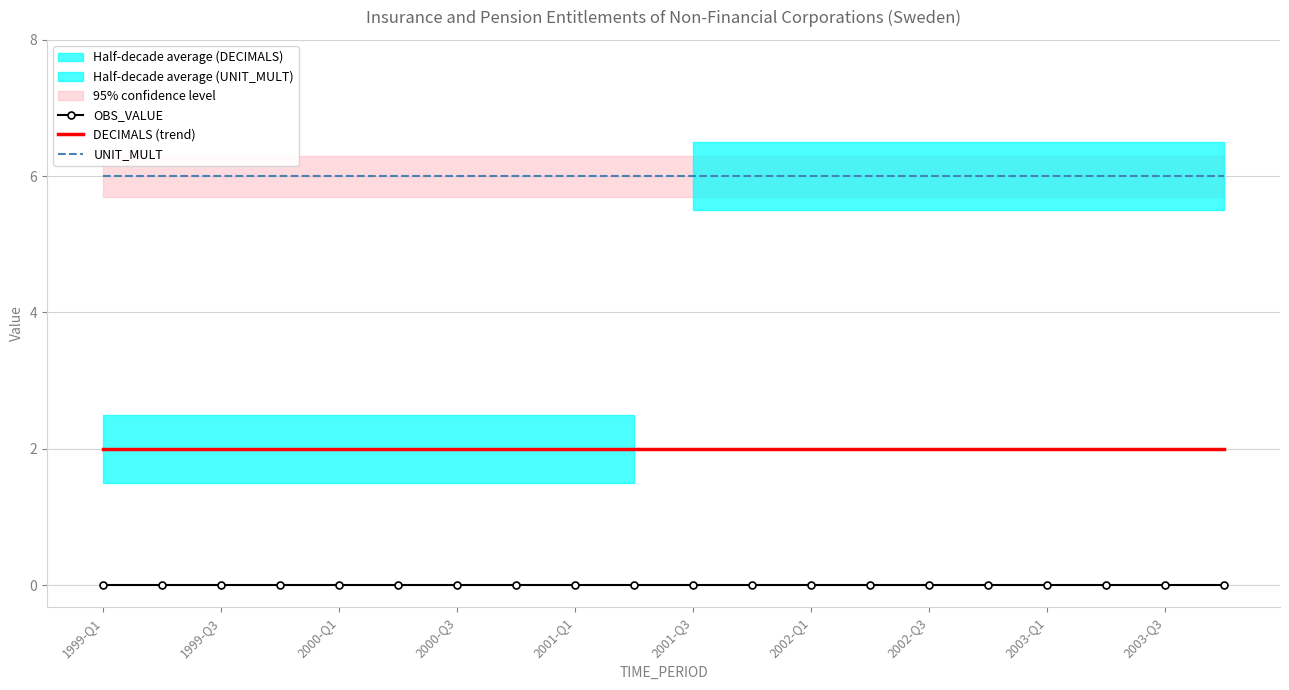

Reading right to left, extract all data points from this chart.

OBS_VALUE: 0	0	0	0	0	0	0	0	0	0	0	0	0	0	0	0	0	0	0	0
DECIMALS (trend): 2	2	2	2	2	2	2	2	2	2	2	2	2	2	2	2	2	2	2	2
UNIT_MULT: 6	6	6	6	6	6	6	6	6	6	6	6	6	6	6	6	6	6	6	6